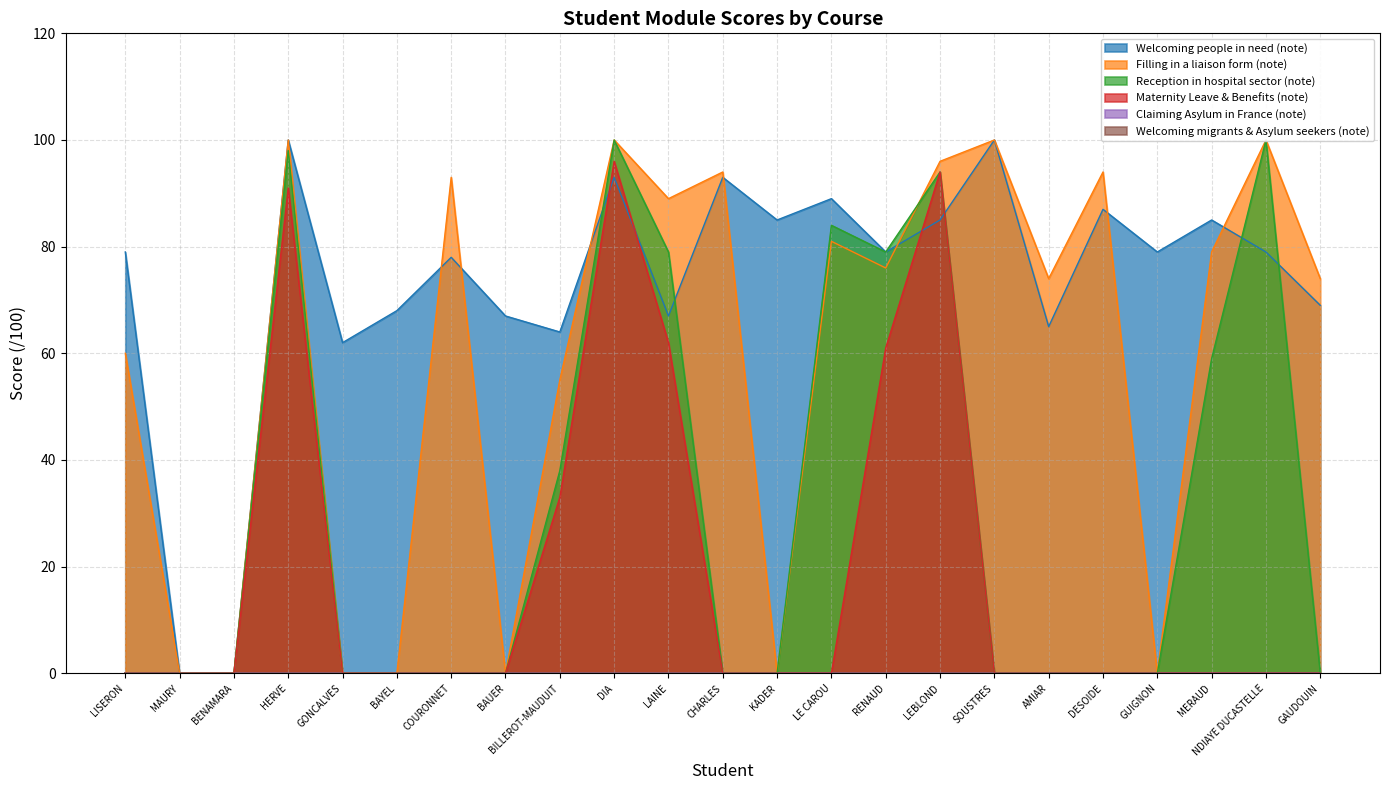

What position from the right is KADER?

11